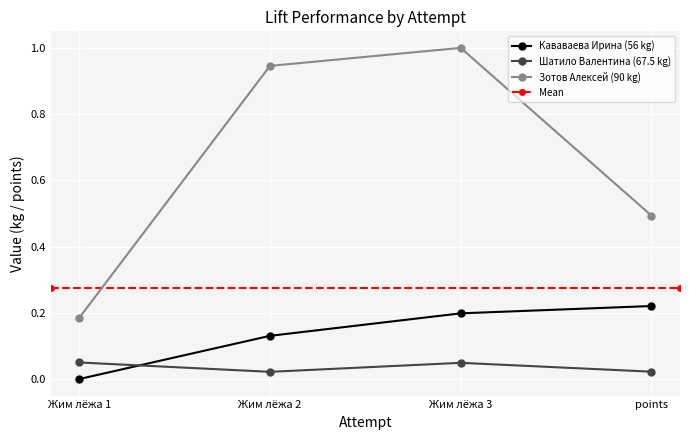

True or false: Кававаева Ирина (56 kg) has a value of 0.3 at Жим лёжа 3.

False